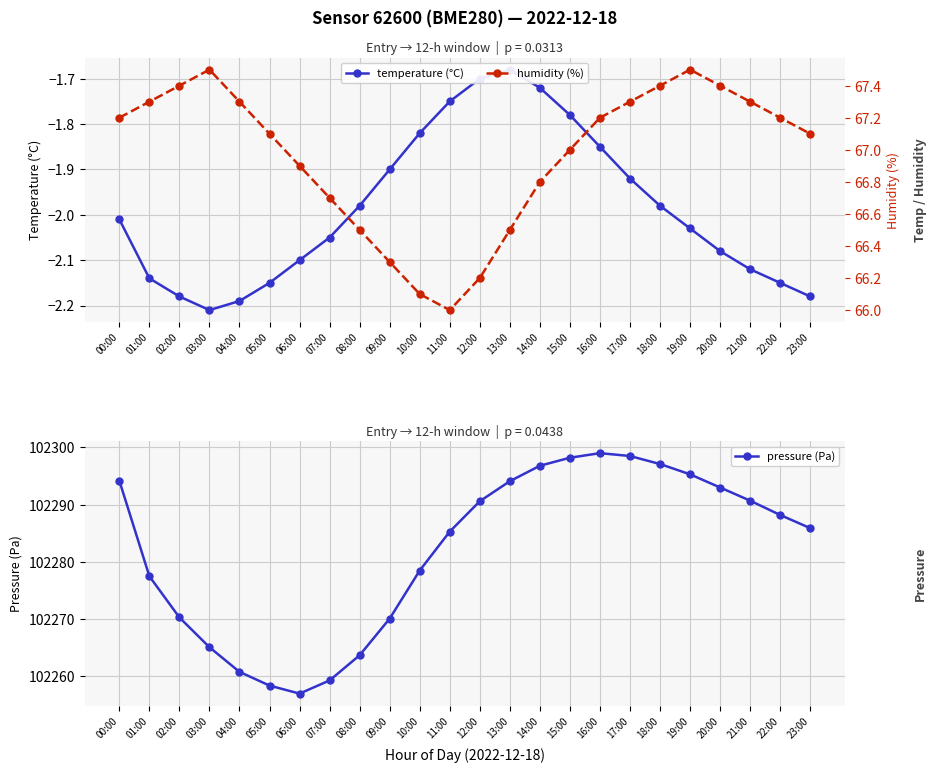

Which series has the largest range (max minus min)?

pressure (Pa)